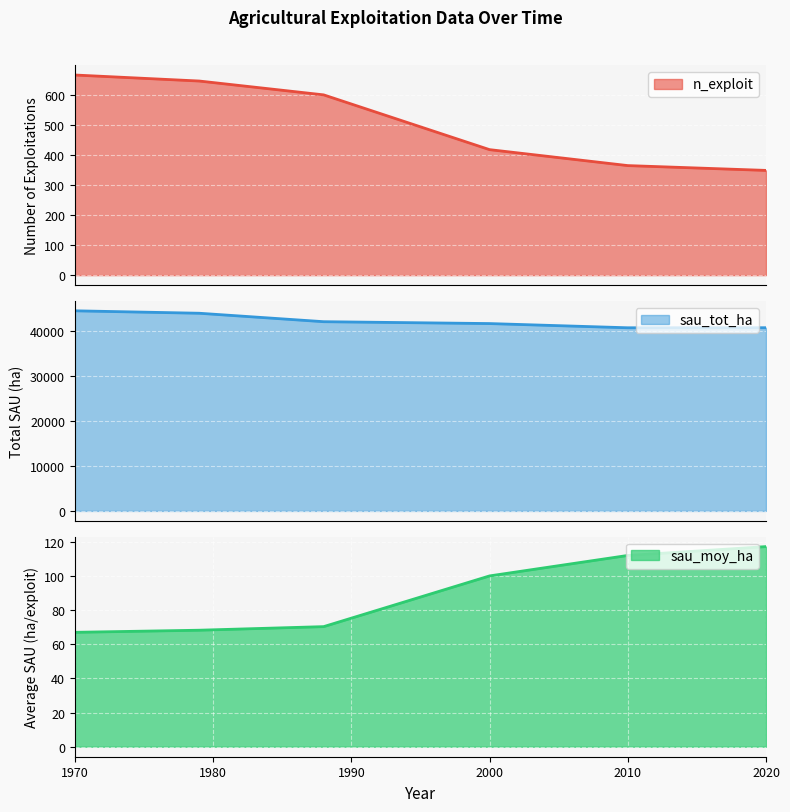

List the series in order of their peak value, lowest first.

sau_moy_ha, n_exploit, sau_tot_ha